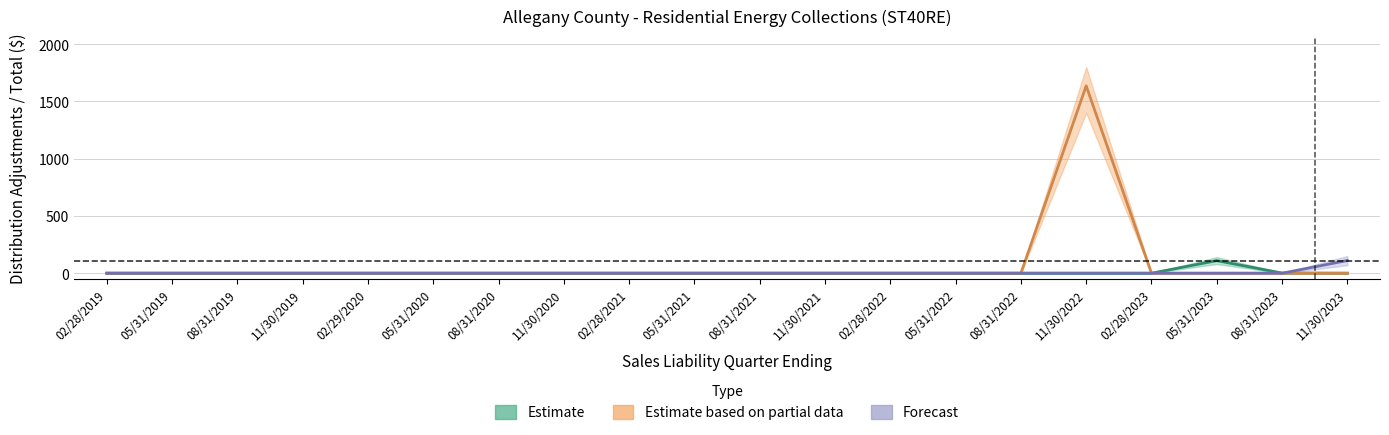

The Estimate based on partial data series shows 1050.4 at 11/30/2020. True or false?

False